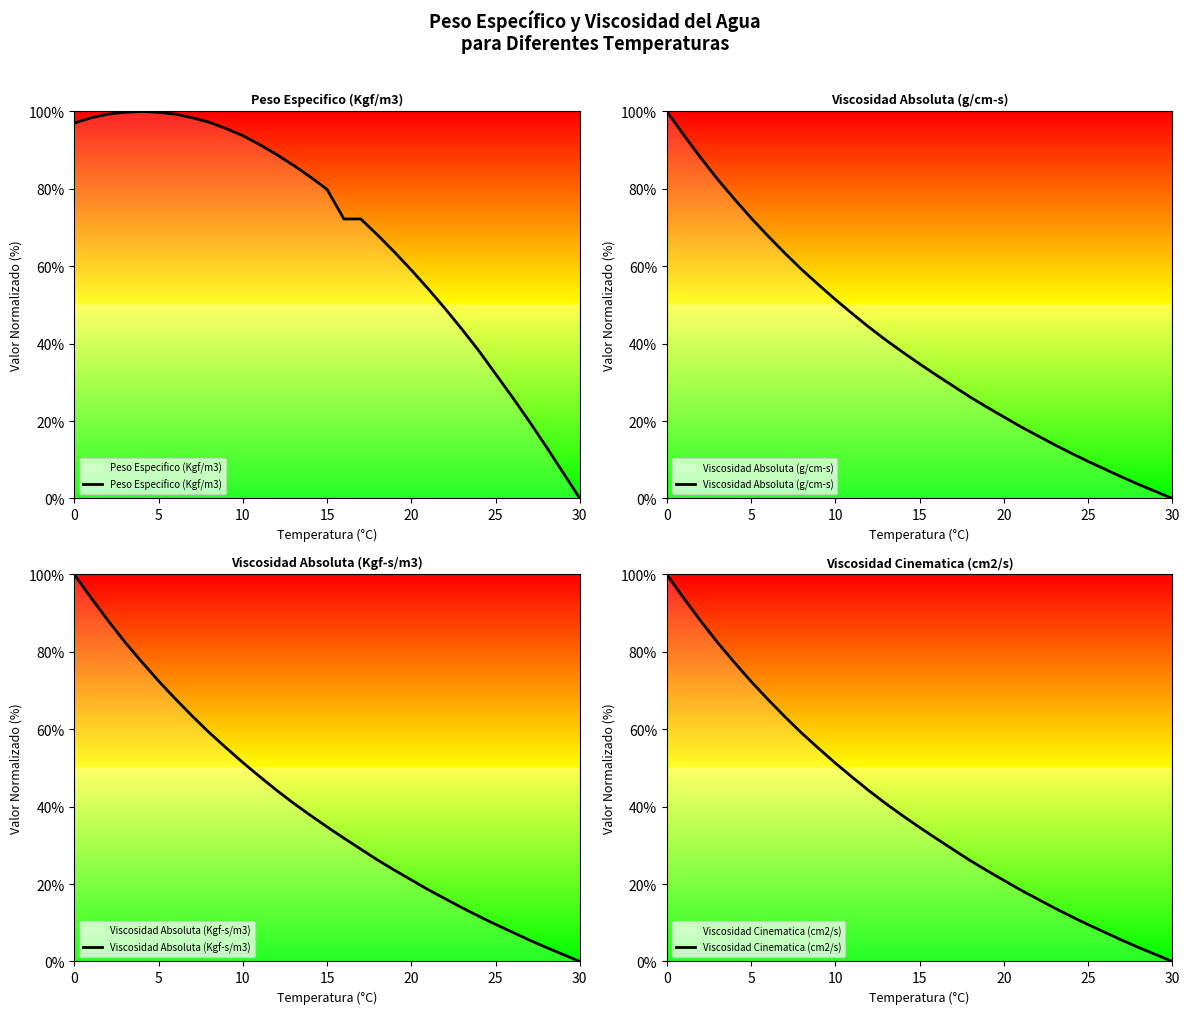

True or false: Peso Especifico (Kgf/m3) has more than 1 points higher than both neighbors.

False